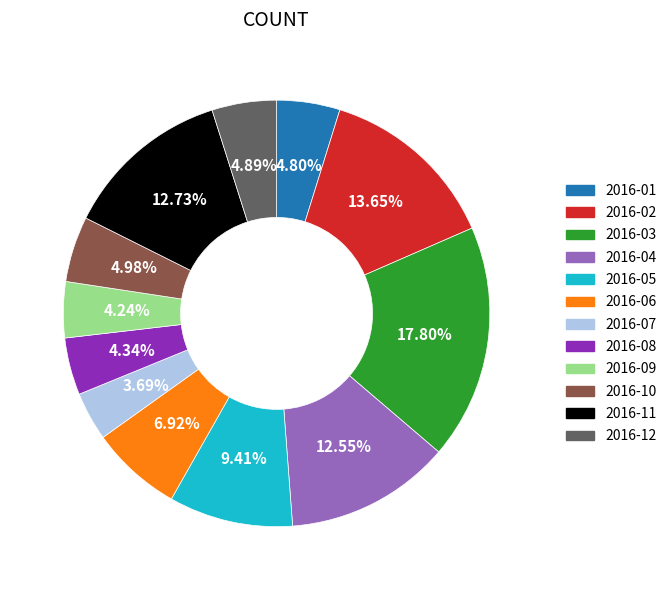

Is there a majority slice in this chart?

No